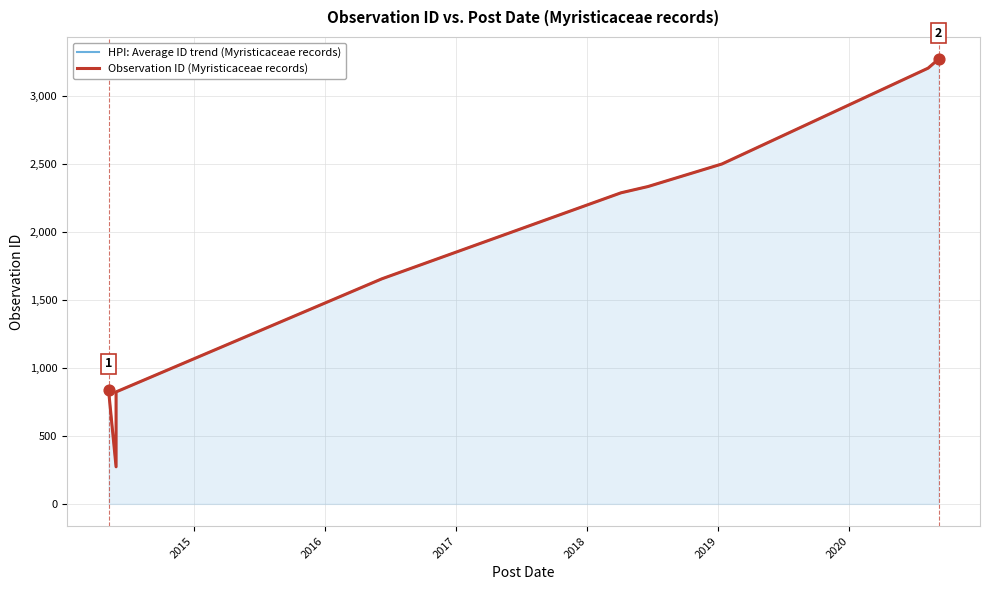

At how many categories does at least one series exceed 2404?

3